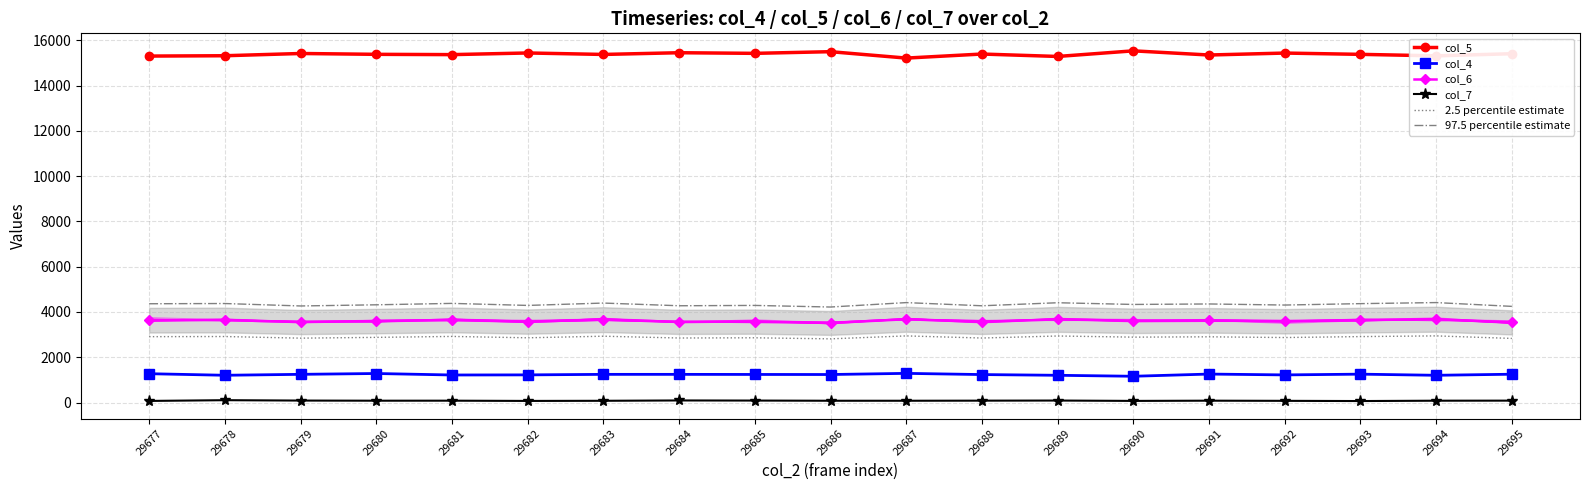

Which series has the widest spread of values?

col_5